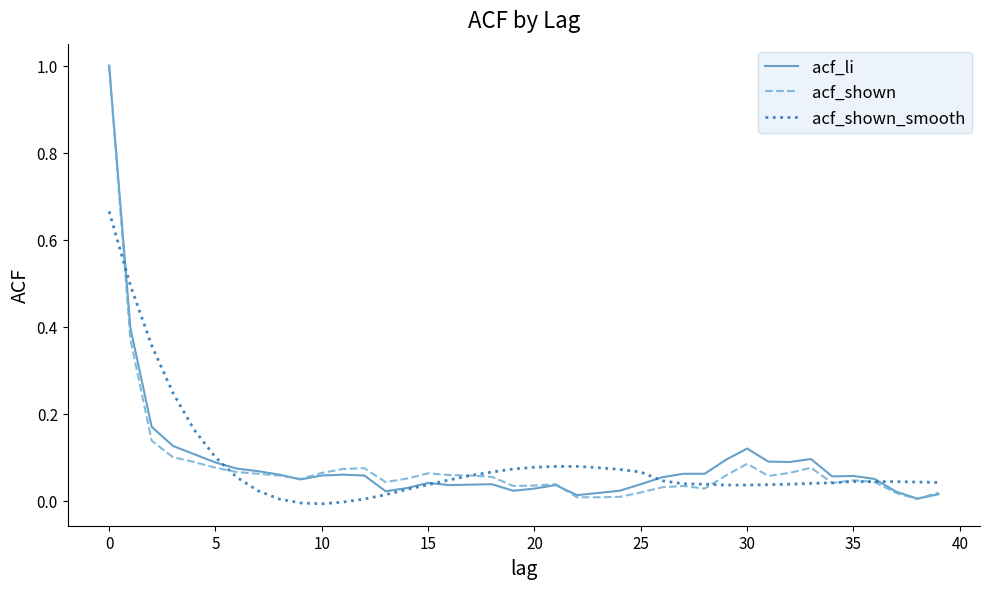

Which series has the largest range (max minus min)?

acf_shown